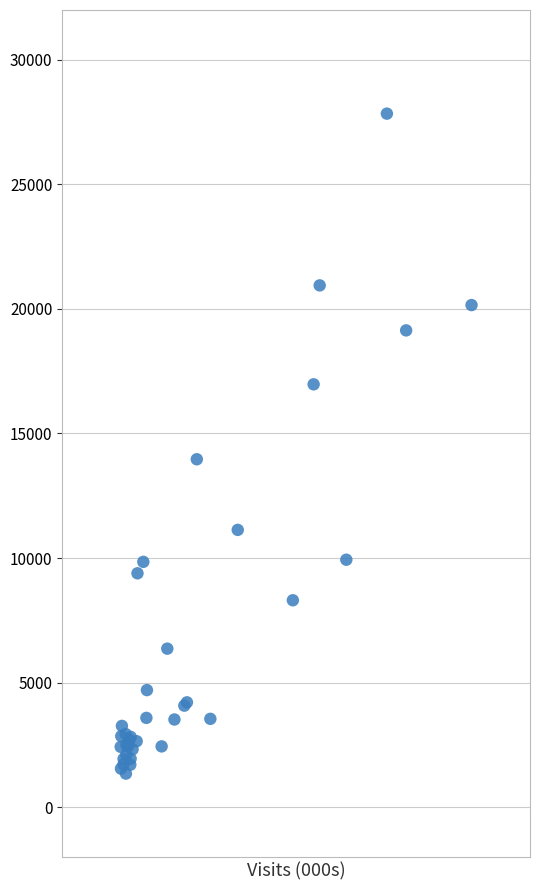

What Y value in the scatter plot is closest to 14593?

13964.6